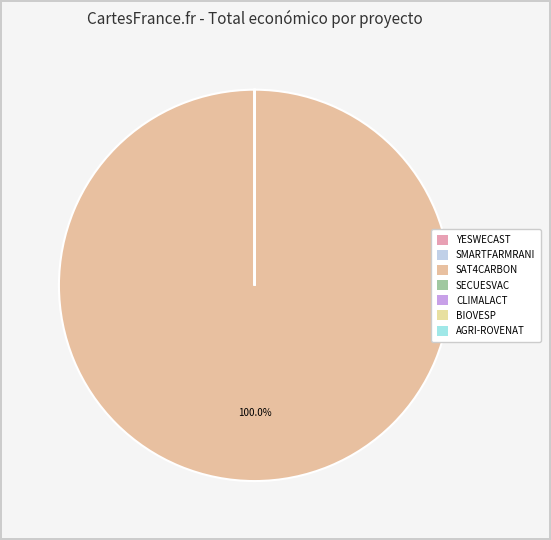

Is it true that SAT4CARBON is 100% of the pie?

True